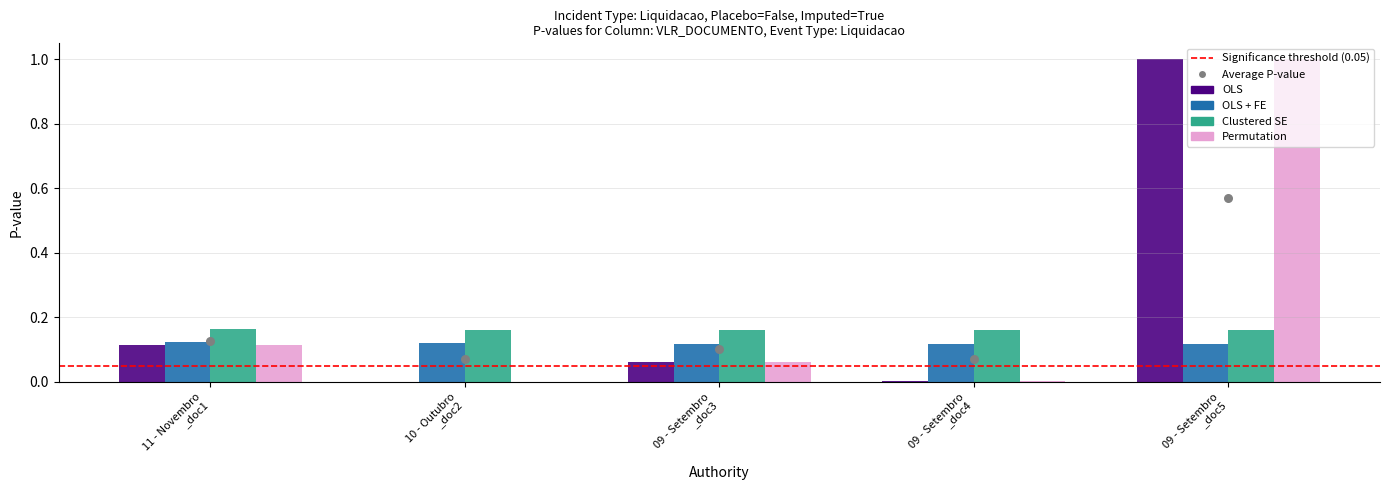

At which category is the sum across all series the highest?

09 - Setembro _doc5